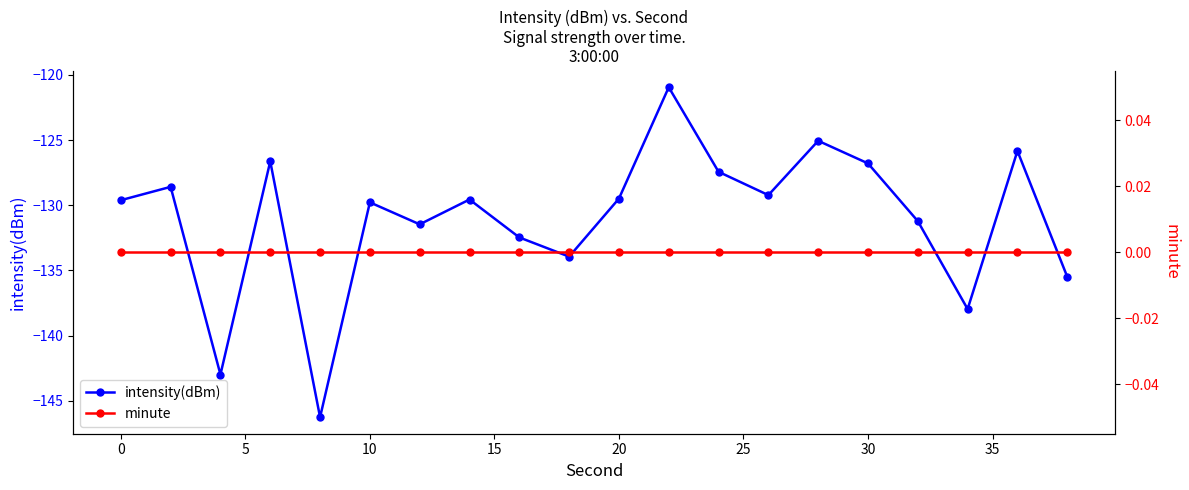

What are all the series names shown in the legend?

intensity(dBm), minute